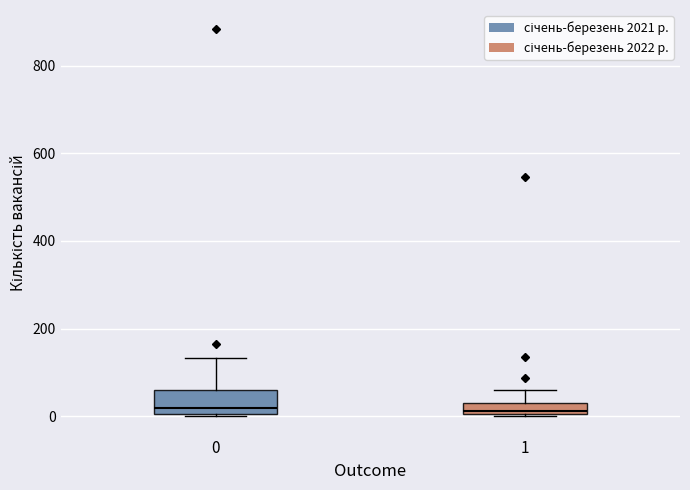

Which box is the tallest, from its lower edge to its upper edge?

0